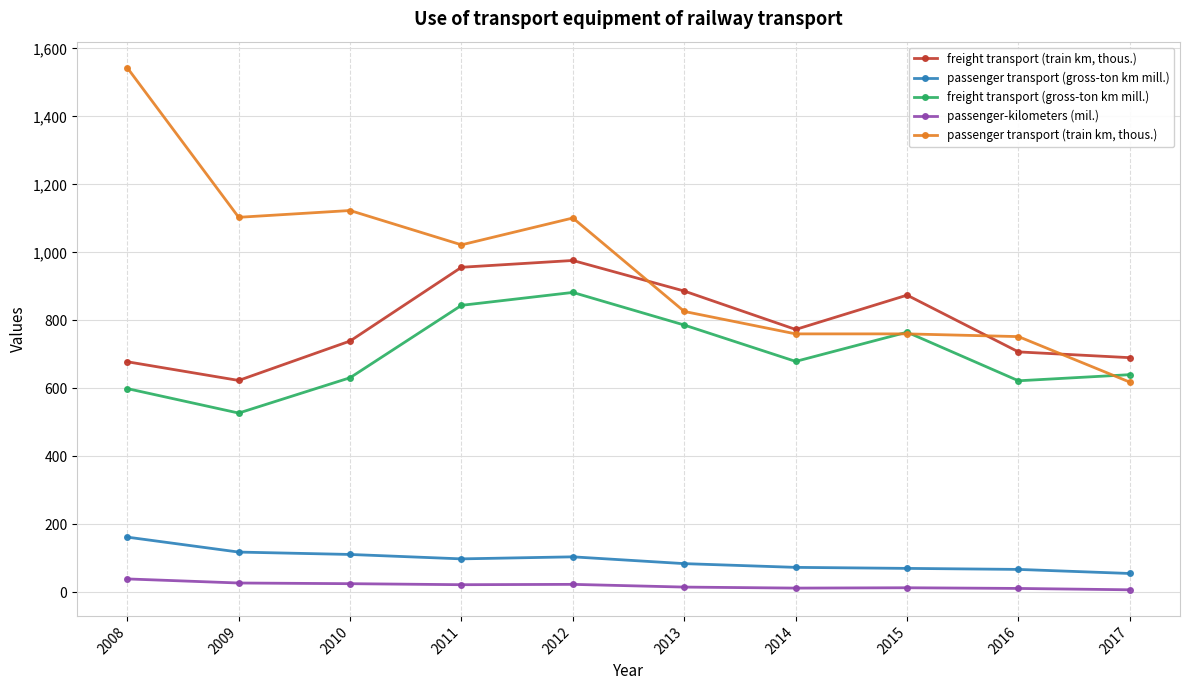

True or false: freight transport (gross-ton km mill.) has a value of 786 at 2013.

True